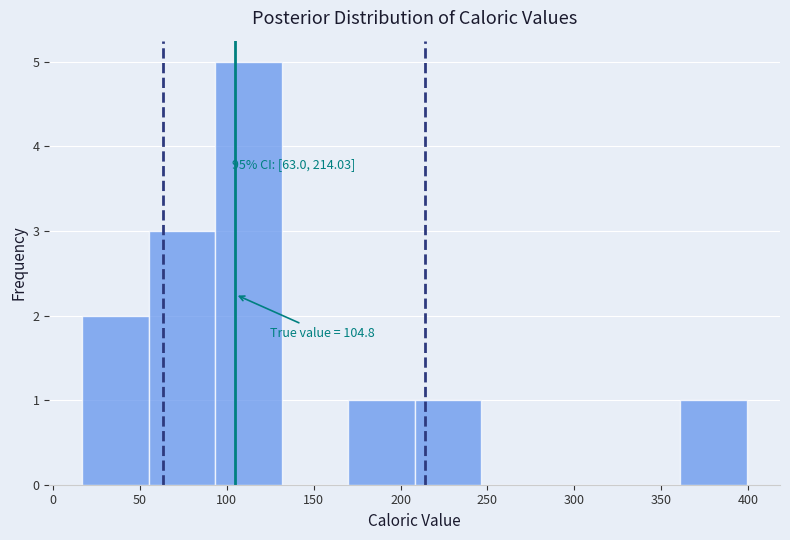

Over which range of the x-axis is the bar tallest?

95 to 130